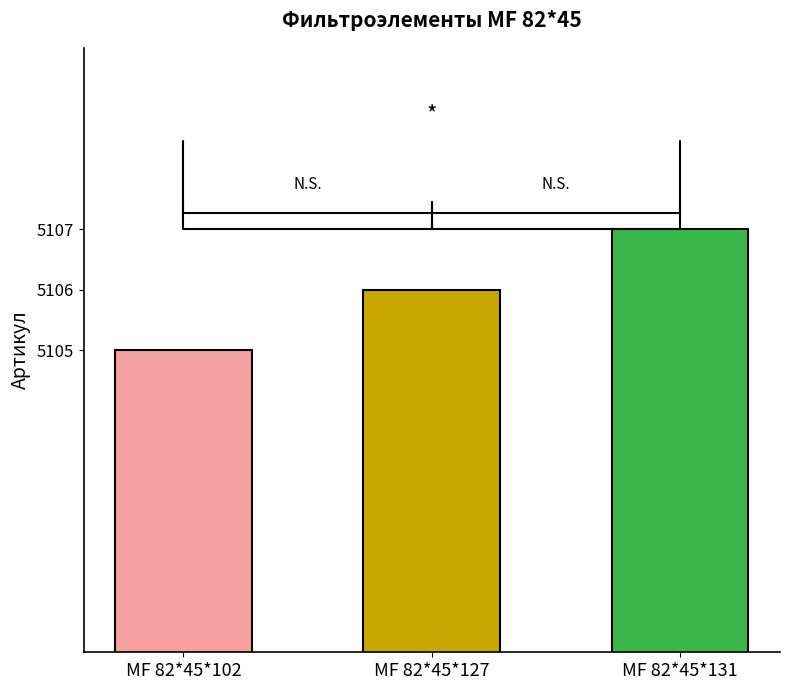

List the labels in order of value, largest first.

МF 82*45*131, МF 82*45*127, МF 82*45*102